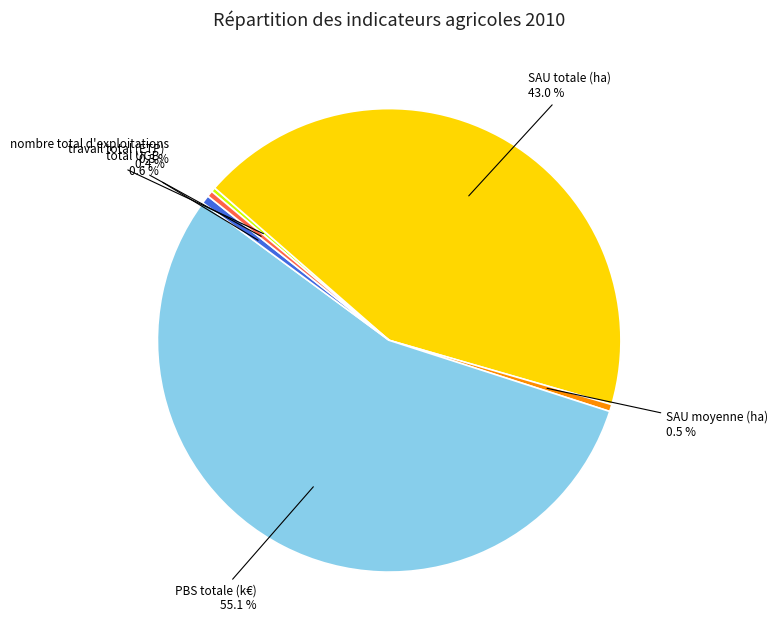

Between SAU moyenne (ha) and SAU totale (ha), which is larger?

SAU totale (ha)